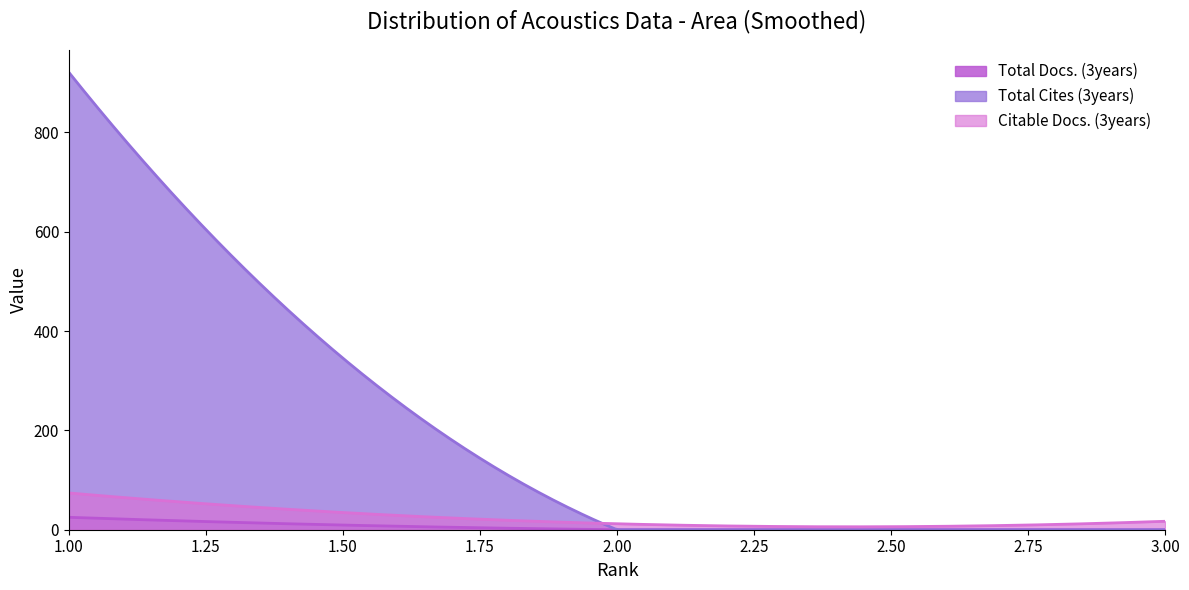

At 3, list the series in order from largest to smallest.

Citable Docs. (3years), Total Docs. (3years), Total Cites (3years)